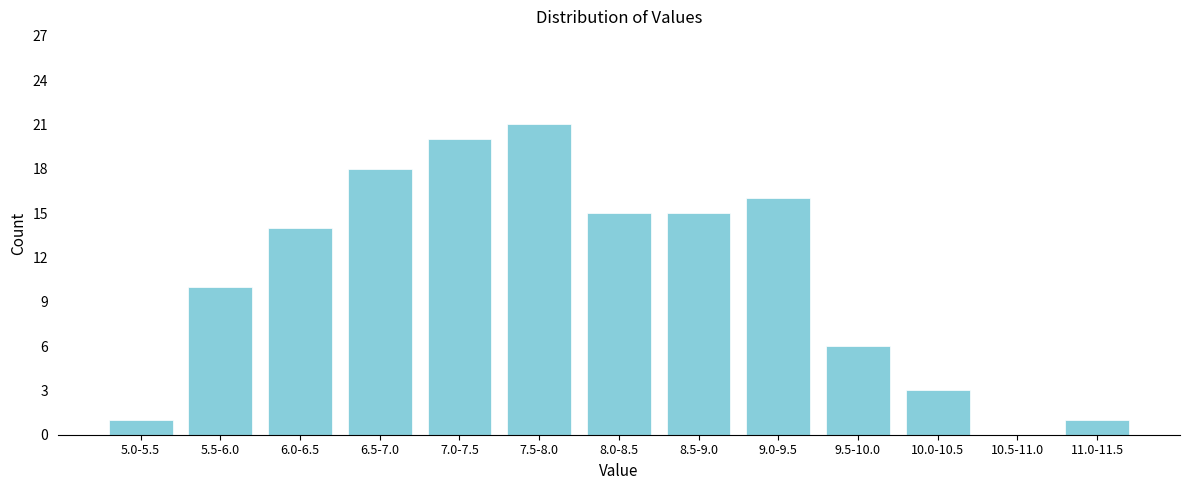

Reading left to right, list all the values displayed in this chart.

5.0-5.5=1	5.5-6.0=10	6.0-6.5=14	6.5-7.0=18	7.0-7.5=20	7.5-8.0=21	8.0-8.5=15	8.5-9.0=15	9.0-9.5=16	9.5-10.0=6	10.0-10.5=3	10.5-11.0=0	11.0-11.5=1